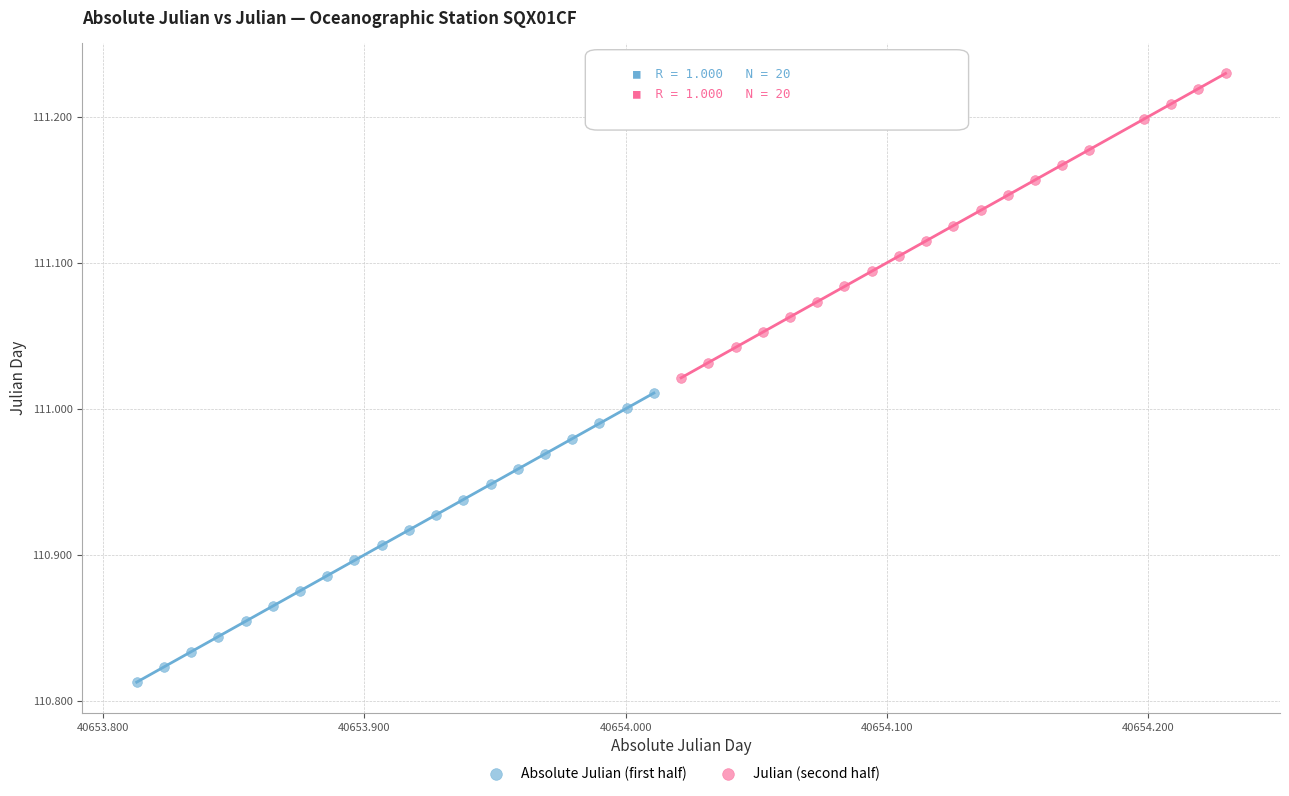

Which series contains the highest Y value?

Julian (second half)